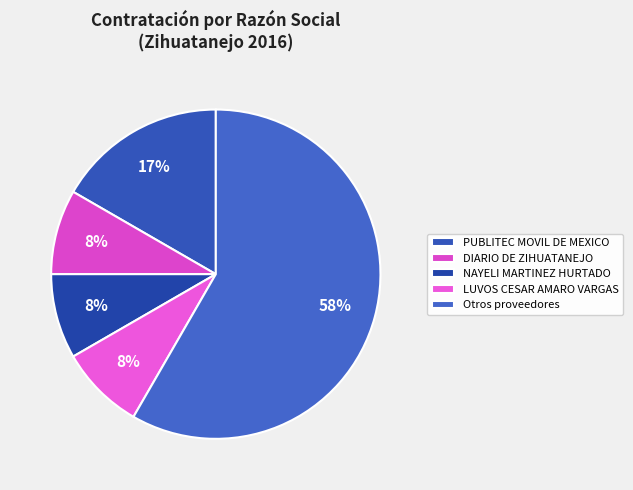

Is there any slice that represents more than half of the pie?

Yes